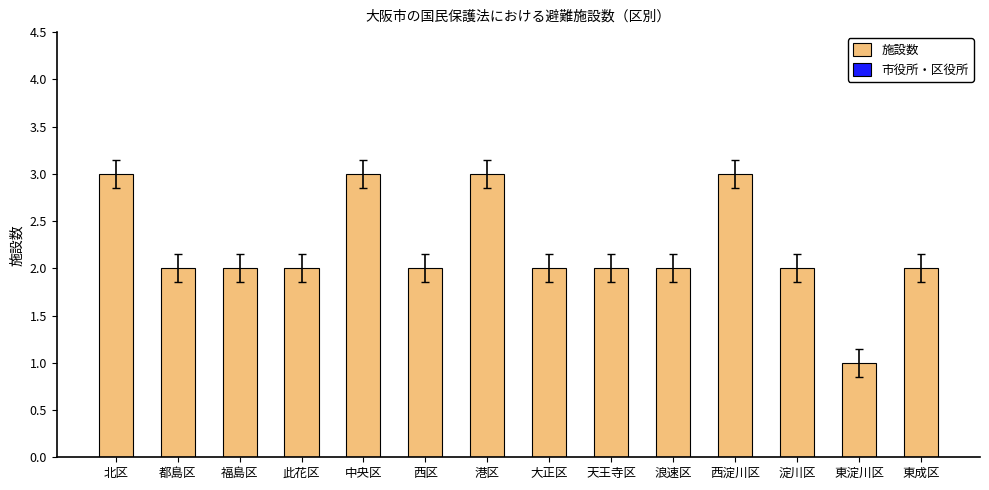

True or false: the data shows 3 at 港区.

True